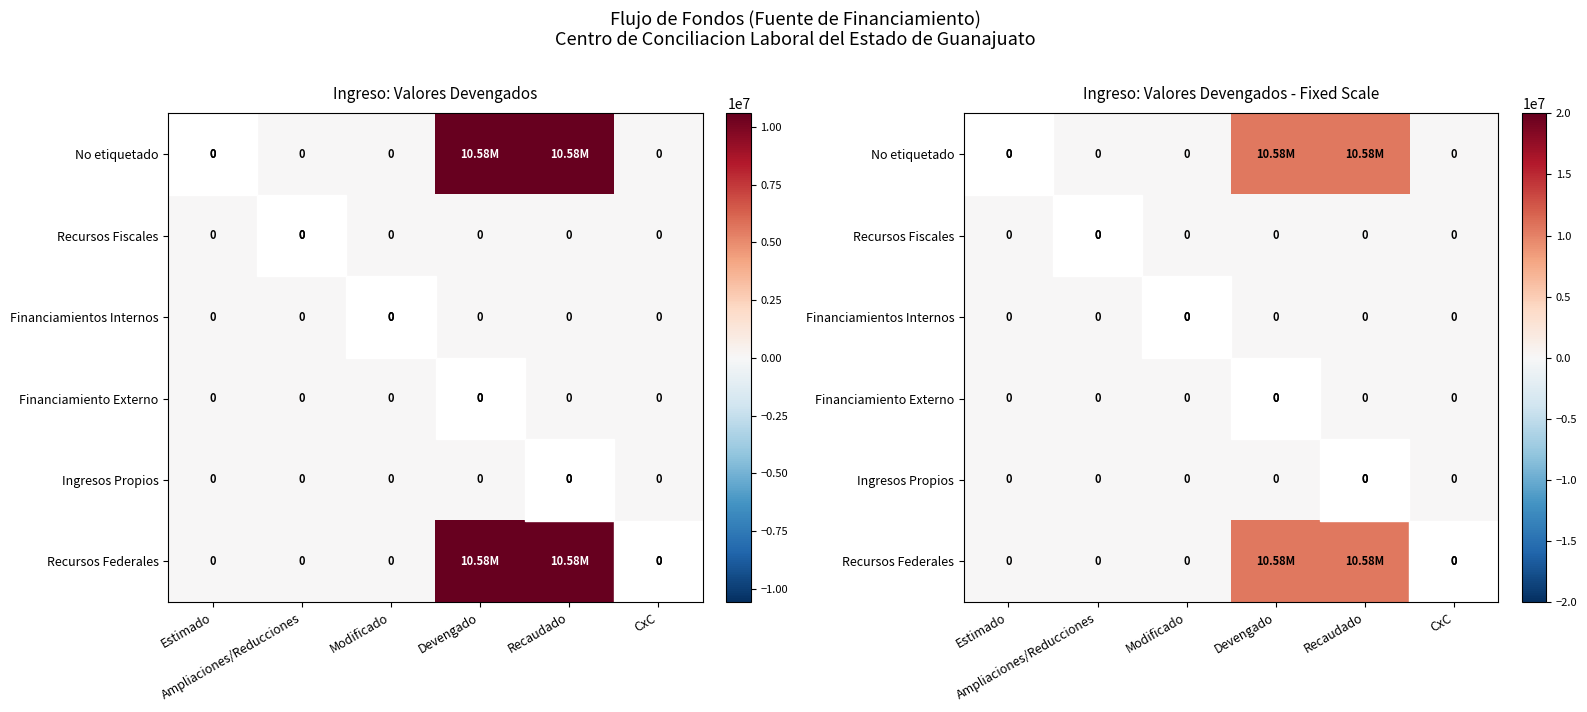

What is the sum of the No etiquetado values at Devengado and Estimado?

10580844.1